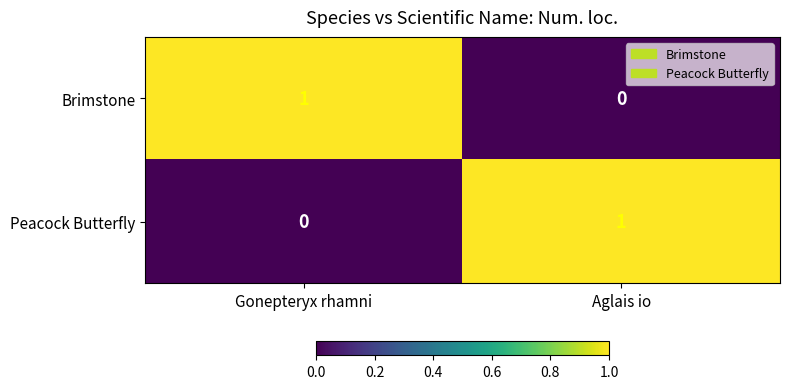

How many values in the Peacock Butterfly series are below 1?

1